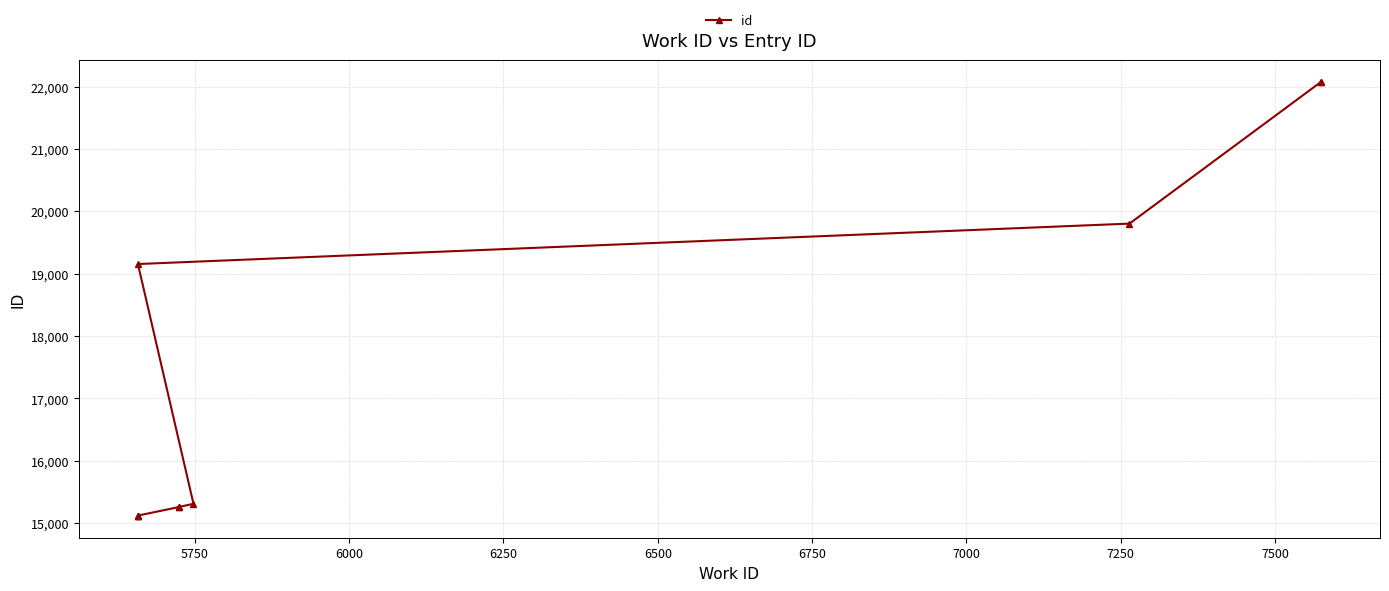

What is the difference between the values at 7500 and 5750?

6954